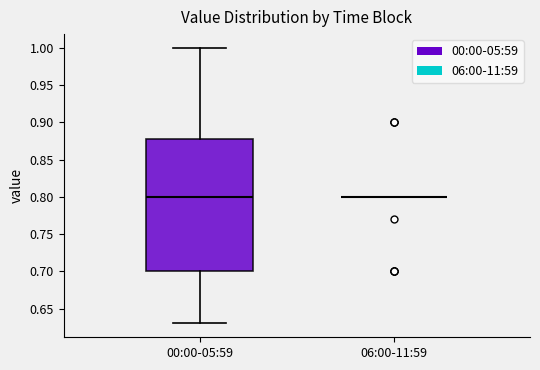

Reading left to right, read every box against the y-axis: the position of its median line, the range the box covers, and the ends of its whiskers. The values are not printed on the chart, so give them approximately, as read against the axis.

00:00-05:59: median 0.80, box 0.70 to 0.88, whiskers 0.63 to 1.00
06:00-11:59: box collapsed to a line at 0.80, whiskers 0.80 to 0.80